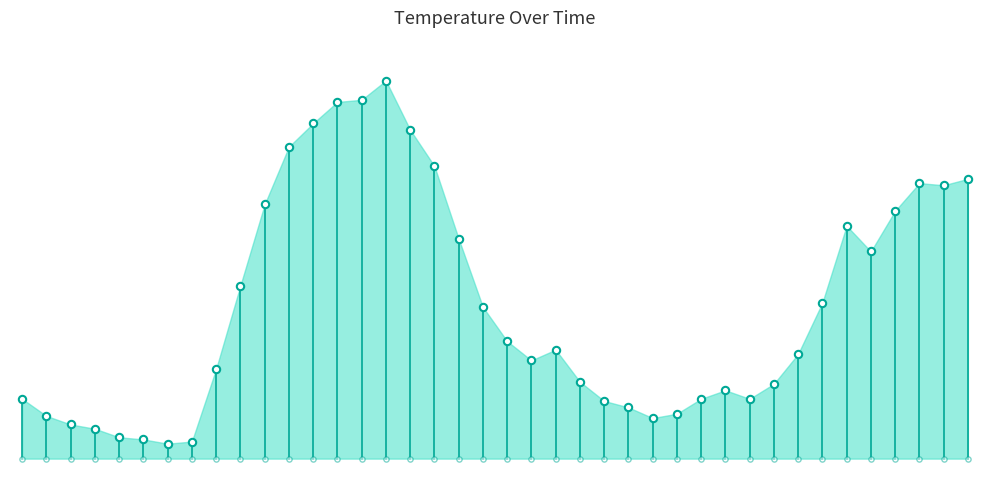

What is the change in value from 2019-12-01 20:00 to 2019-12-02 08:00?

-0.6